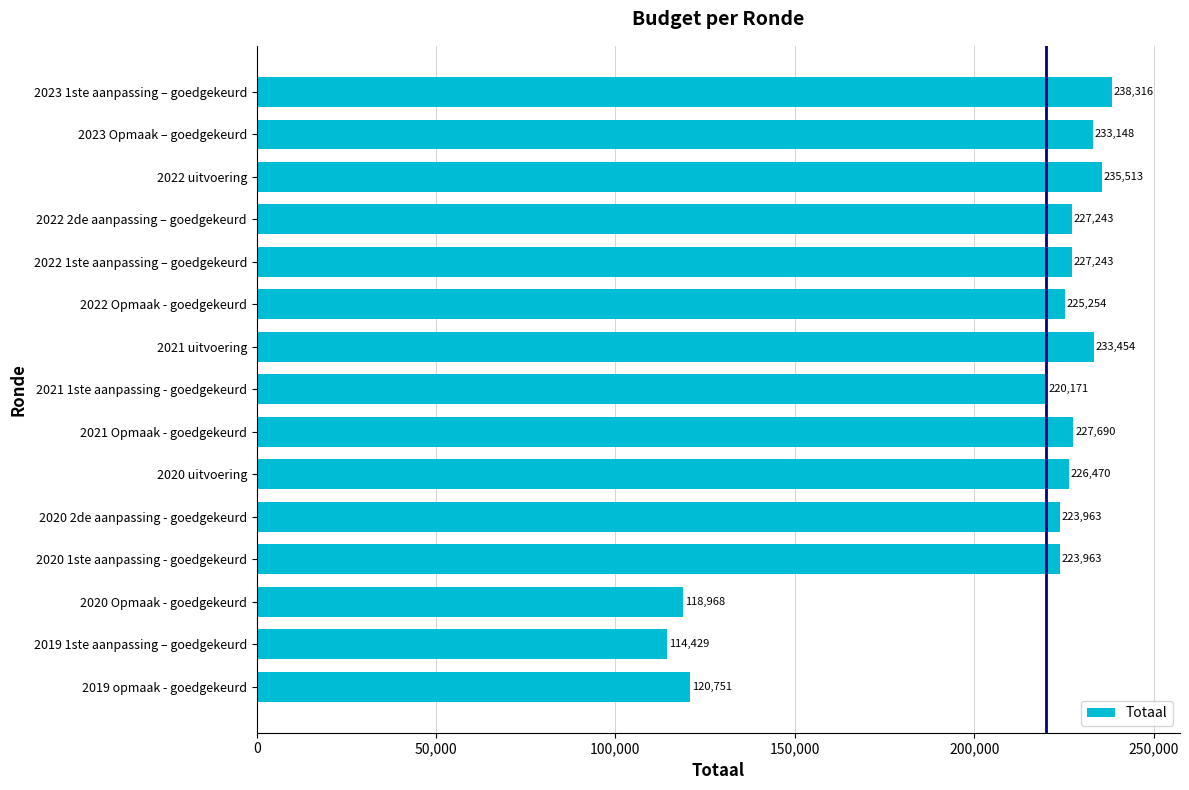

The value at 2019 1ste aanpassing – goedgekeurd is 114429. True or false?

True